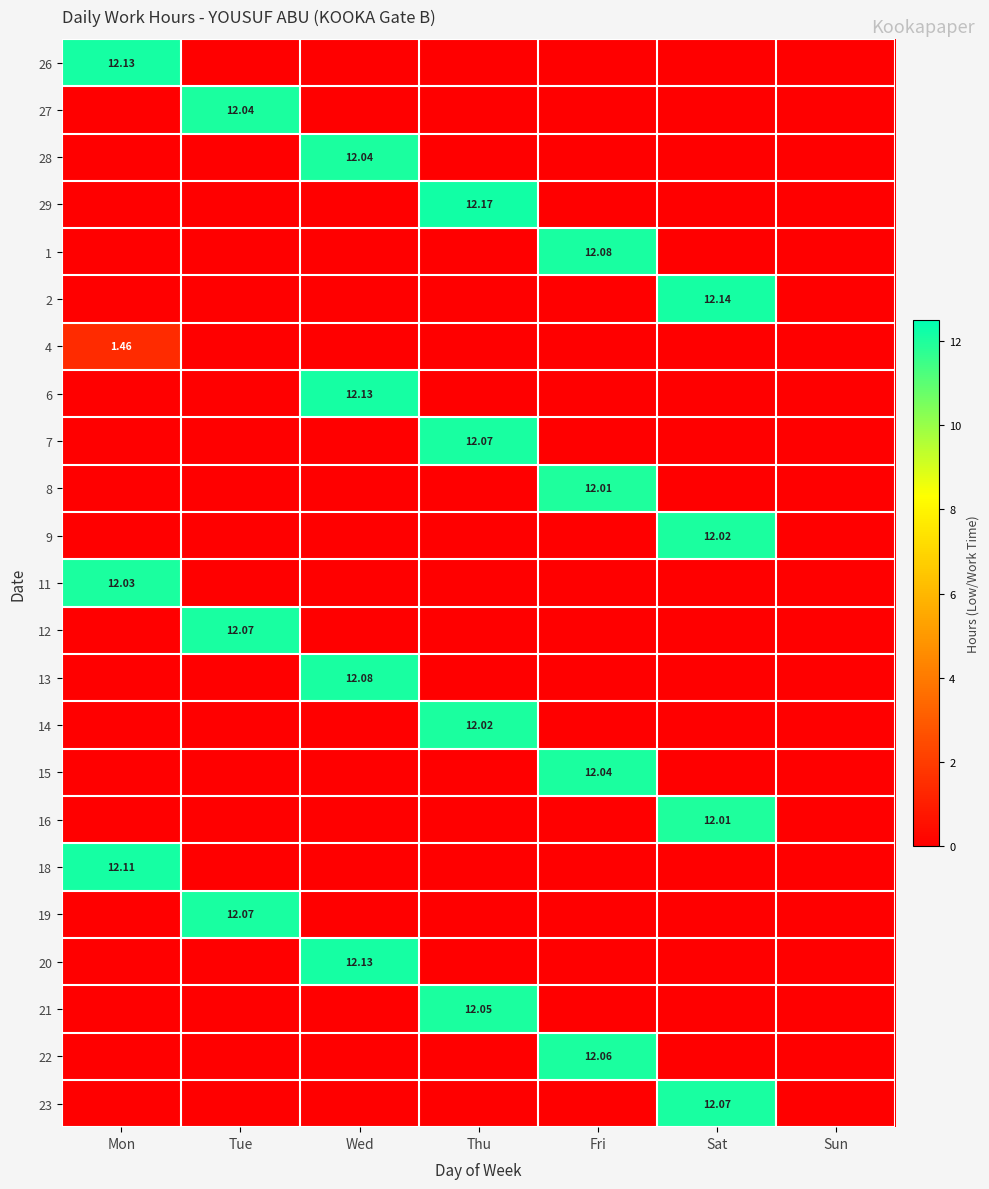

Which series has the largest total across all categories?

29